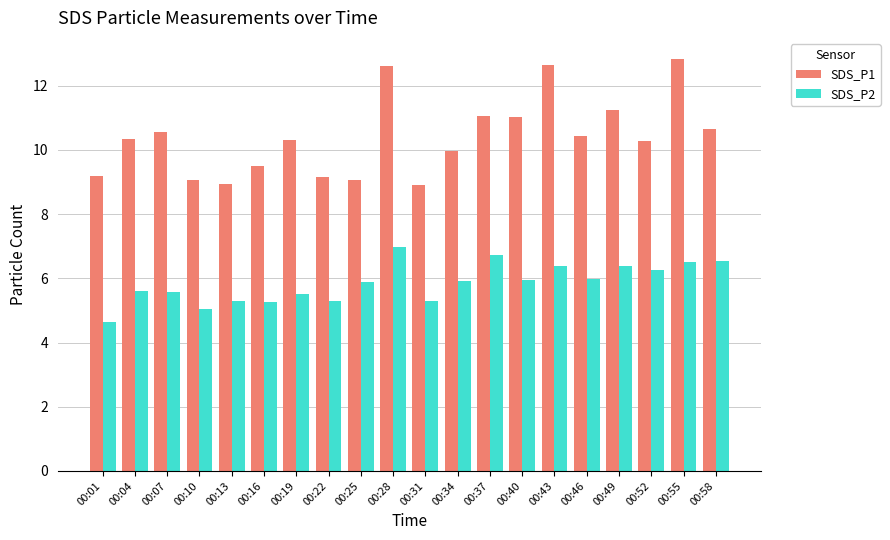

What is the smallest value displayed?

4.7